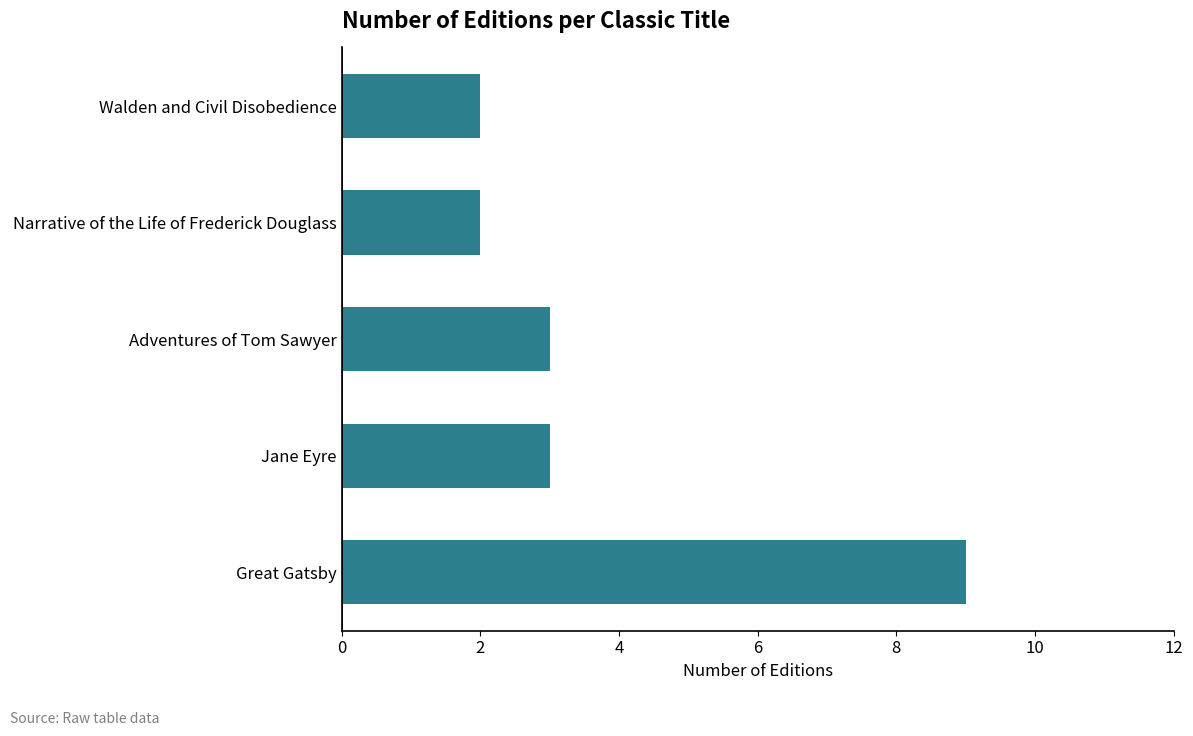

What is the ratio of the value at Adventures of Tom Sawyer to the value at Jane Eyre?

1.0